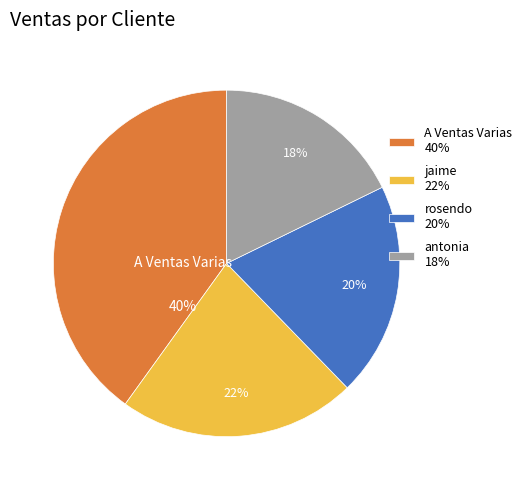

Combined, do rosendo 20% and antonia 18% account for over 50%?

No